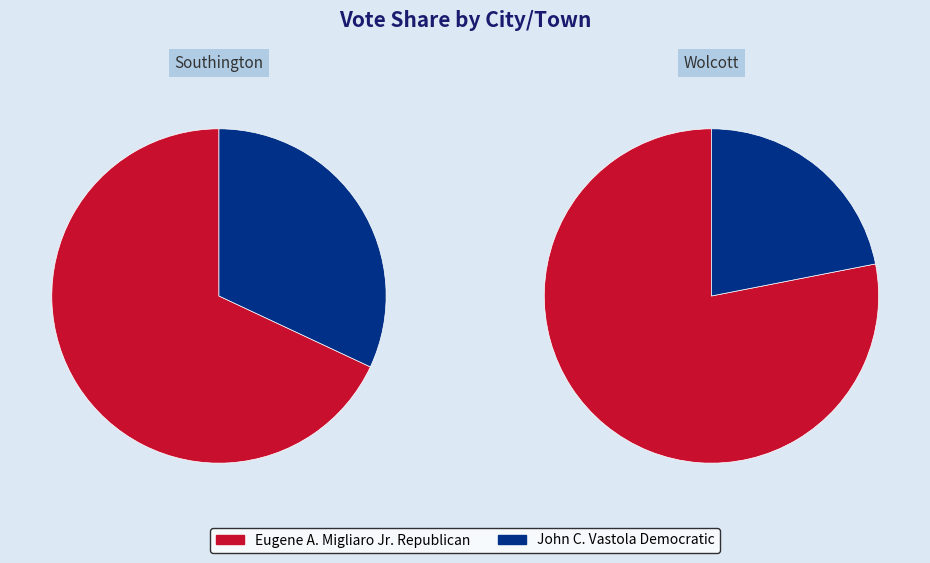

To the nearest percent, what is the average slice percentage?

50%